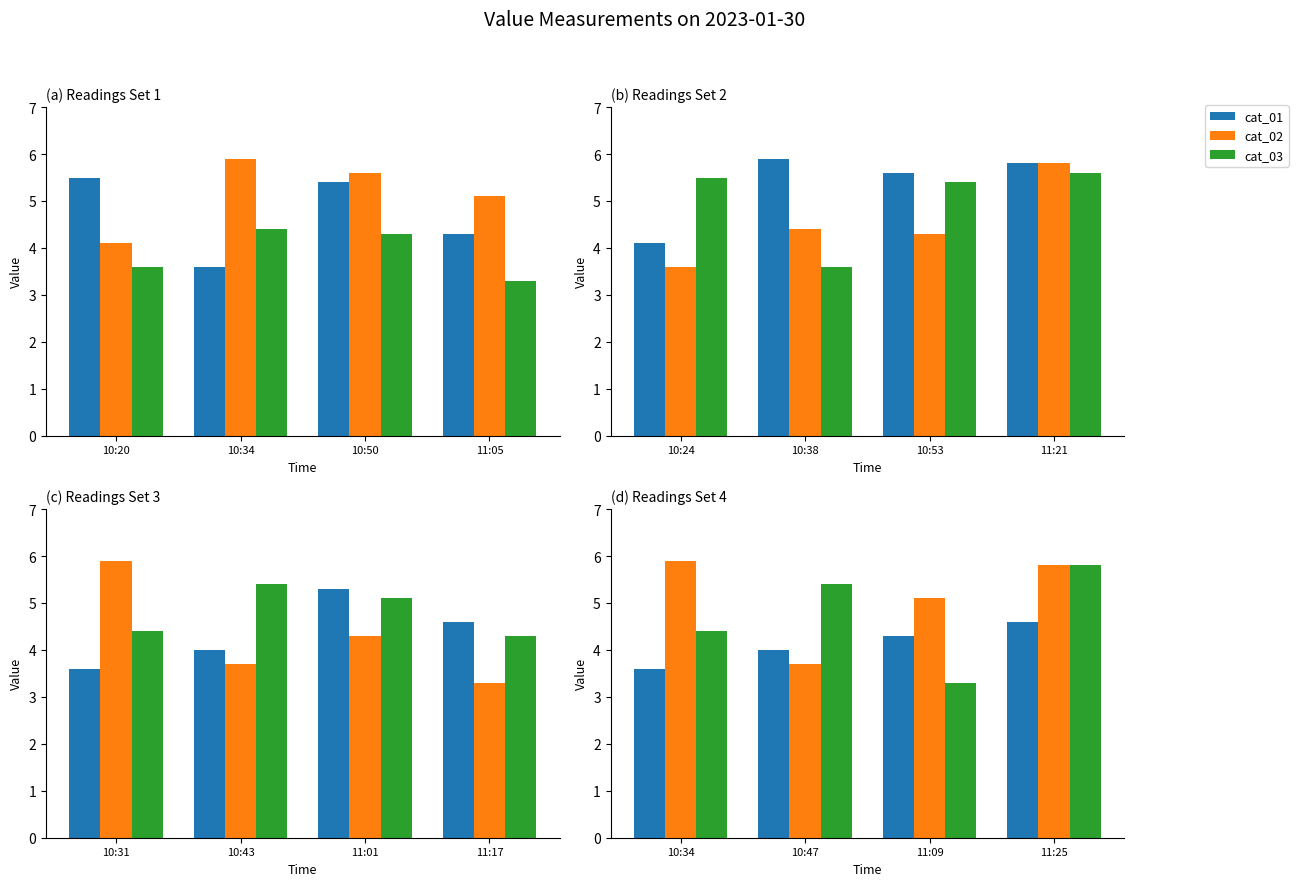

Are the bars grouped side by side (vs. stacked)?

Yes